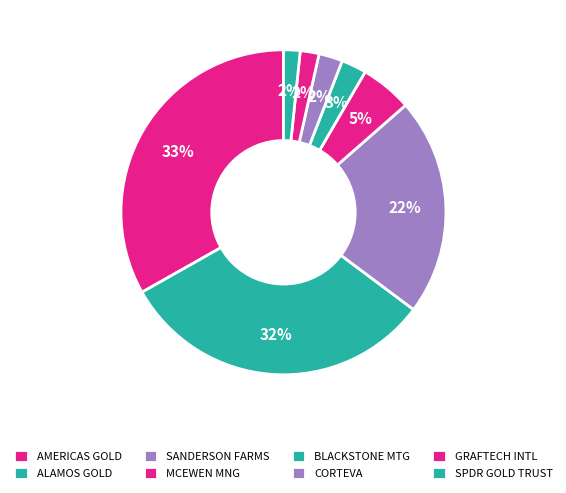

How many segments does this pie chart have?

8